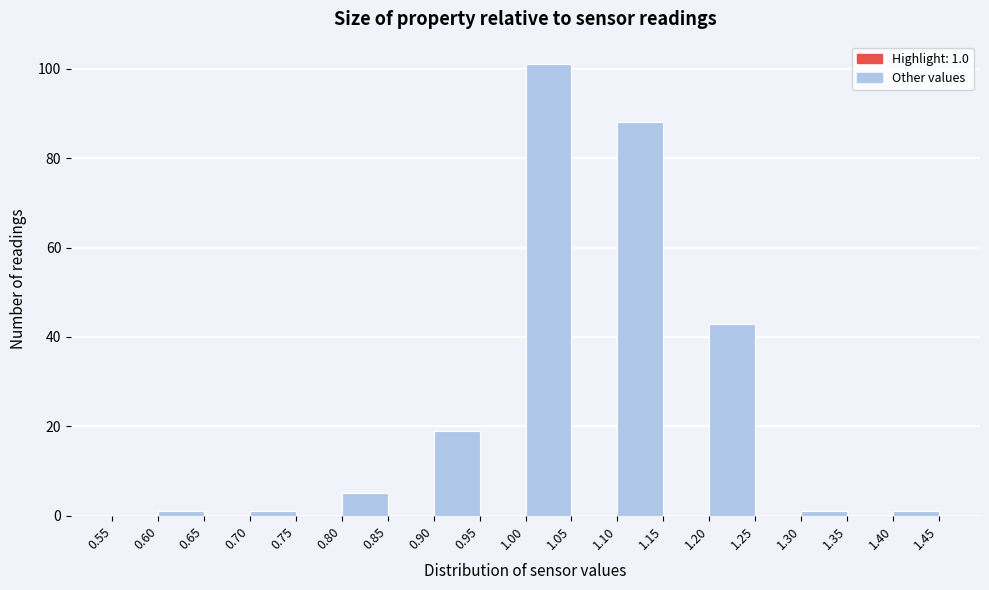

Which range on the x-axis has the tallest bar?

1.00 to 1.05